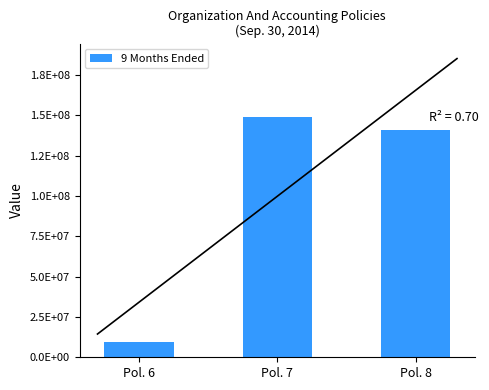

How many values are below 140738948?

1